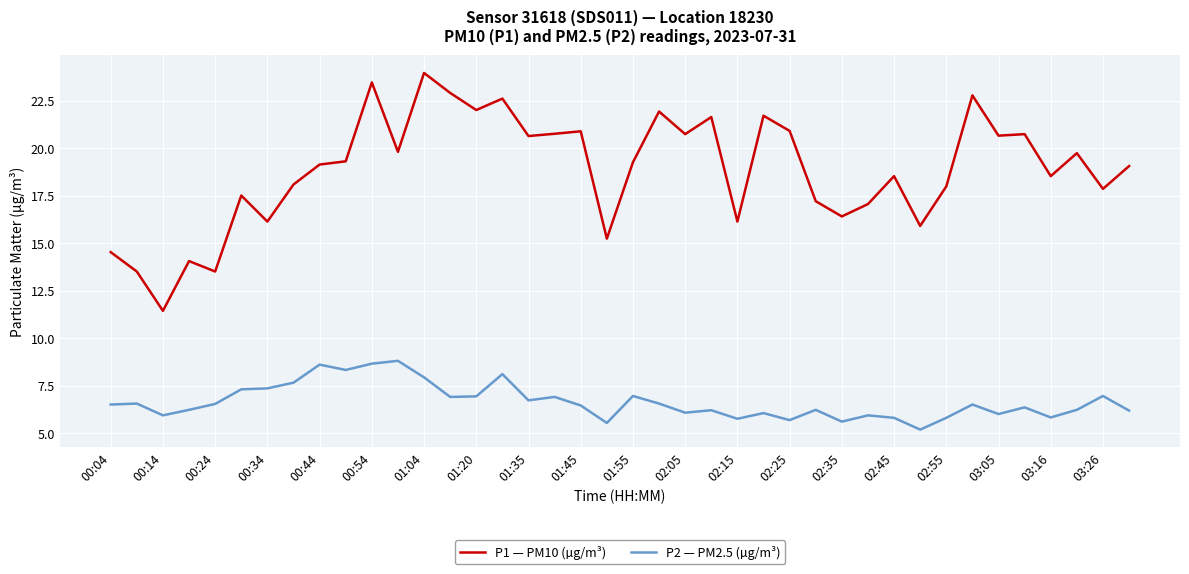

Which series has the largest total across all categories?

P1 — PM10 (µg/m³)